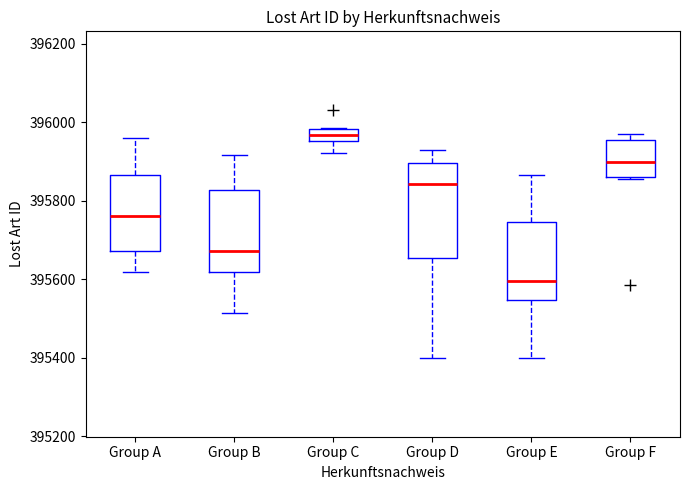

Which box is the tallest, from its lower edge to its upper edge?

Group D